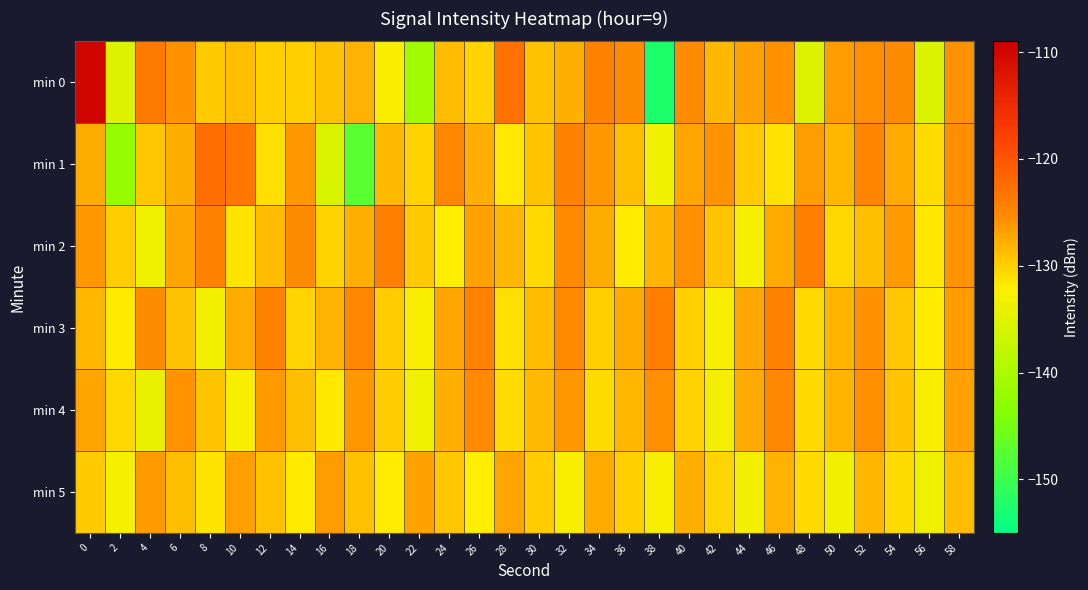

Between 36 and 50, which is larger?

36